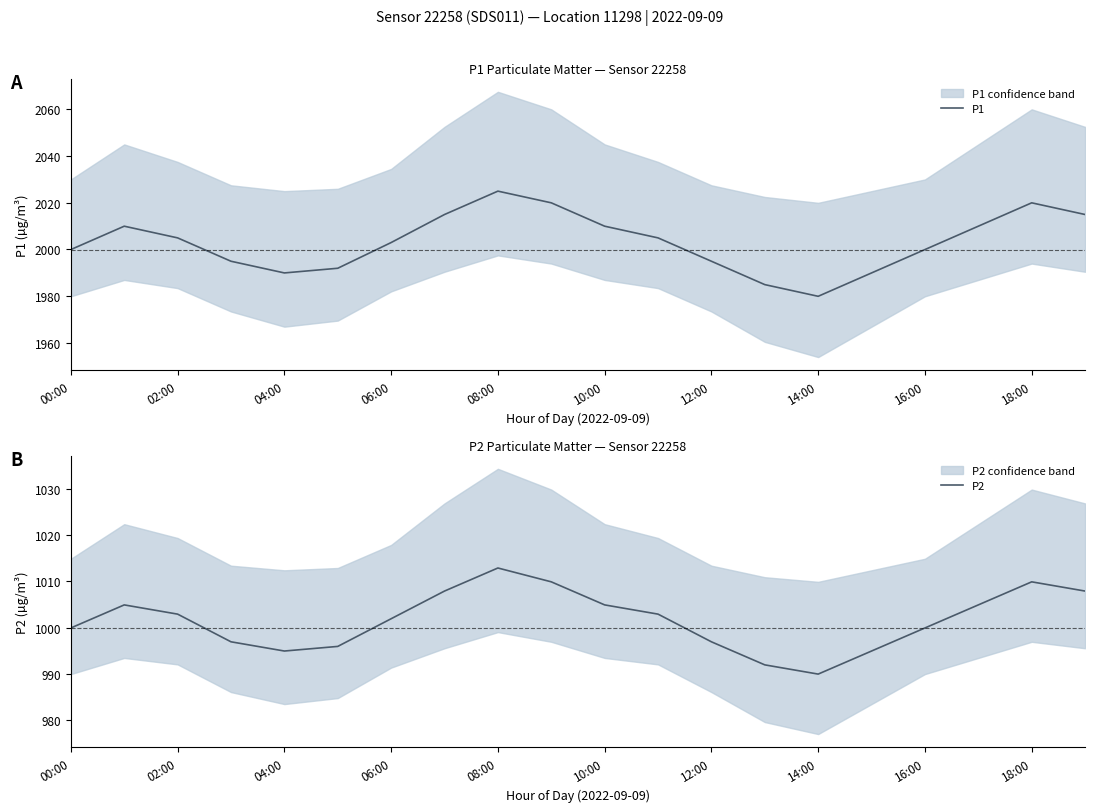

Which category has the lowest value in the P1 series?

14:00